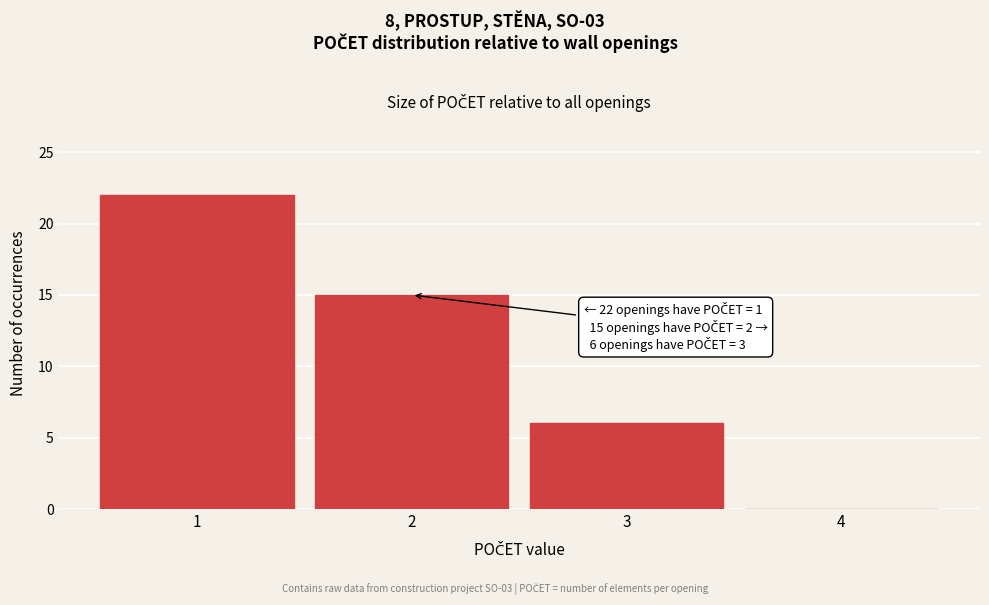

Which range on the x-axis has the tallest bar?

0.5 to 1.5